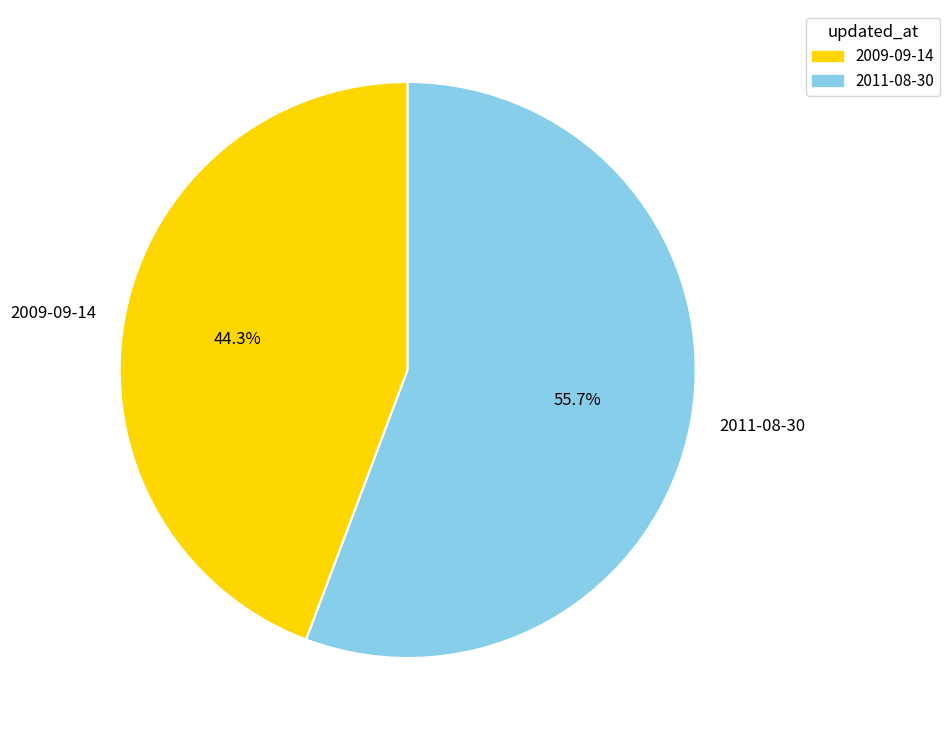

Count the number of slices in the pie.

2